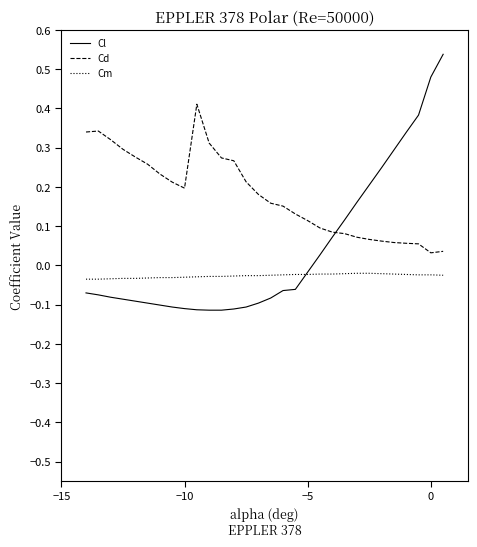

Rank the series by their average value, from highest to lowest.

Cd, Cl, Cm